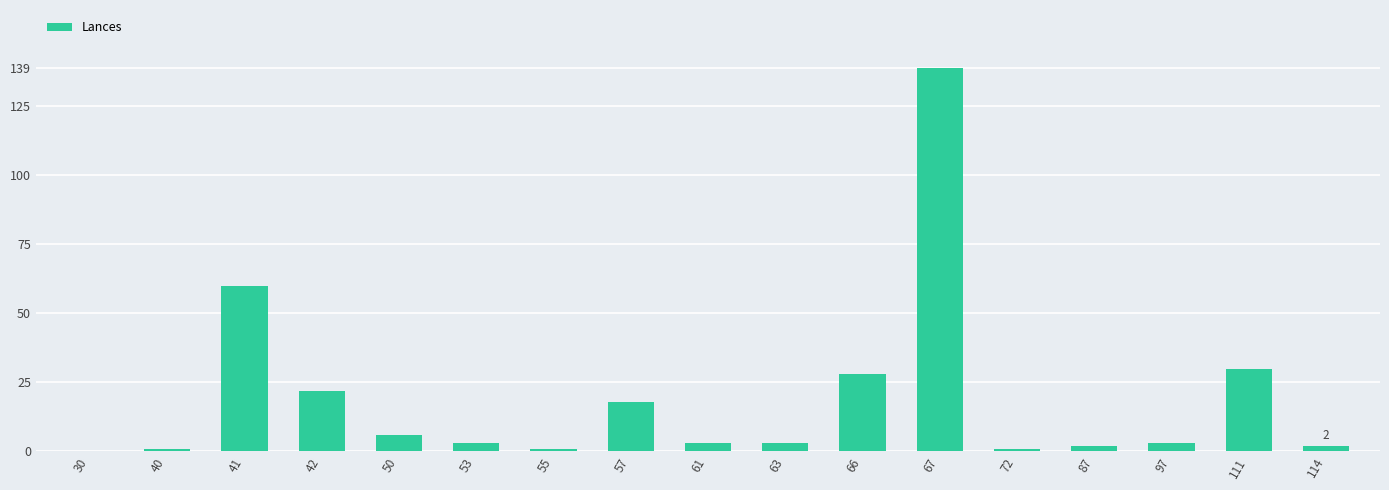

What is the change in value from 53 to 72?

-2